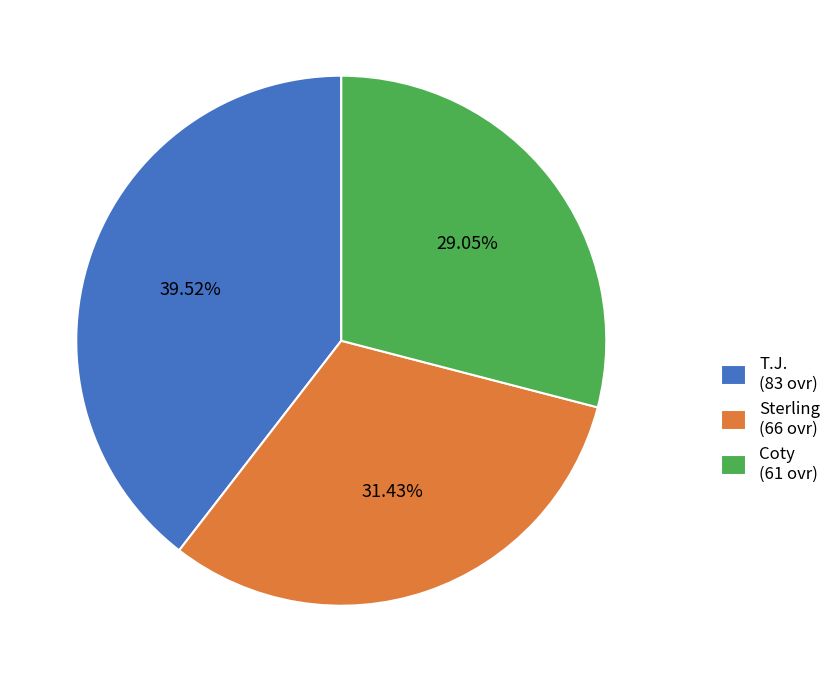

Does Coty represent more than half of the total?

No